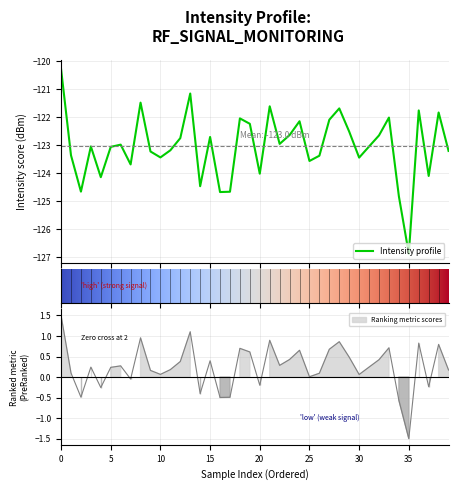

What is the maximum value for Intensity profile?

-120.3